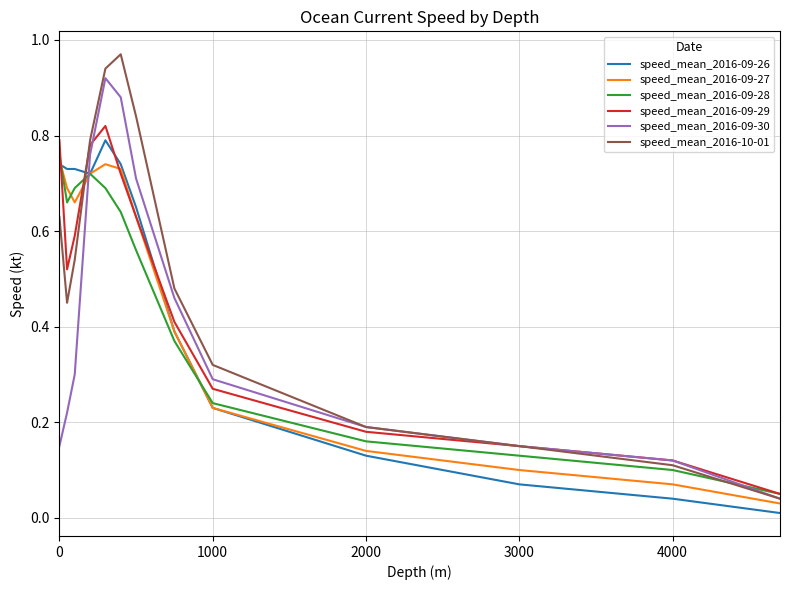

Which series has the largest total across all categories?

speed_mean_2016-10-01